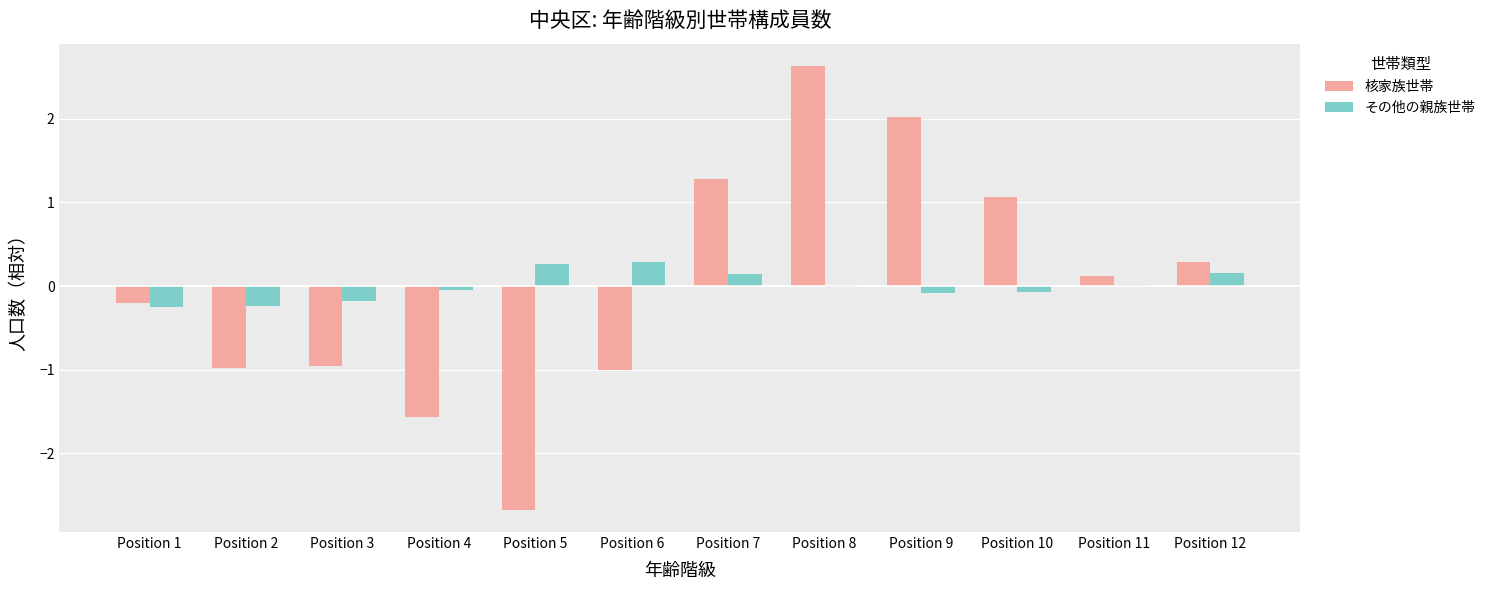

Count the number of data series in this chart.

2